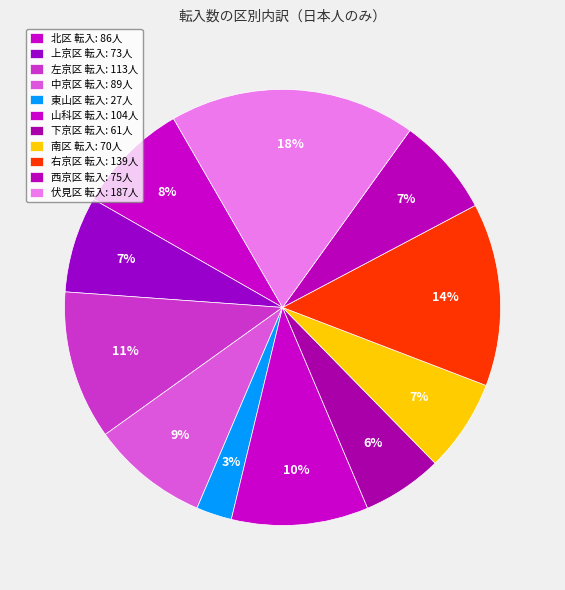

How many slices are in this pie chart?

11